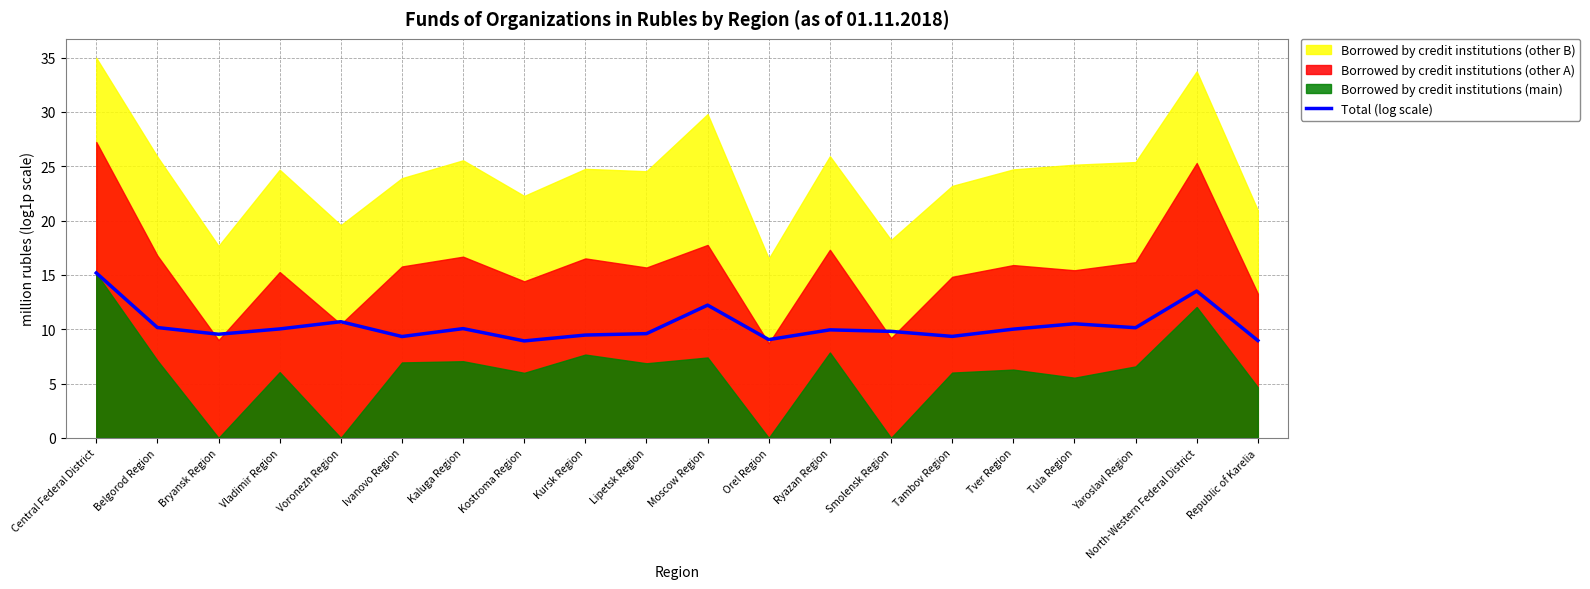

Where is the data nearest to the value 12?

Moscow Region